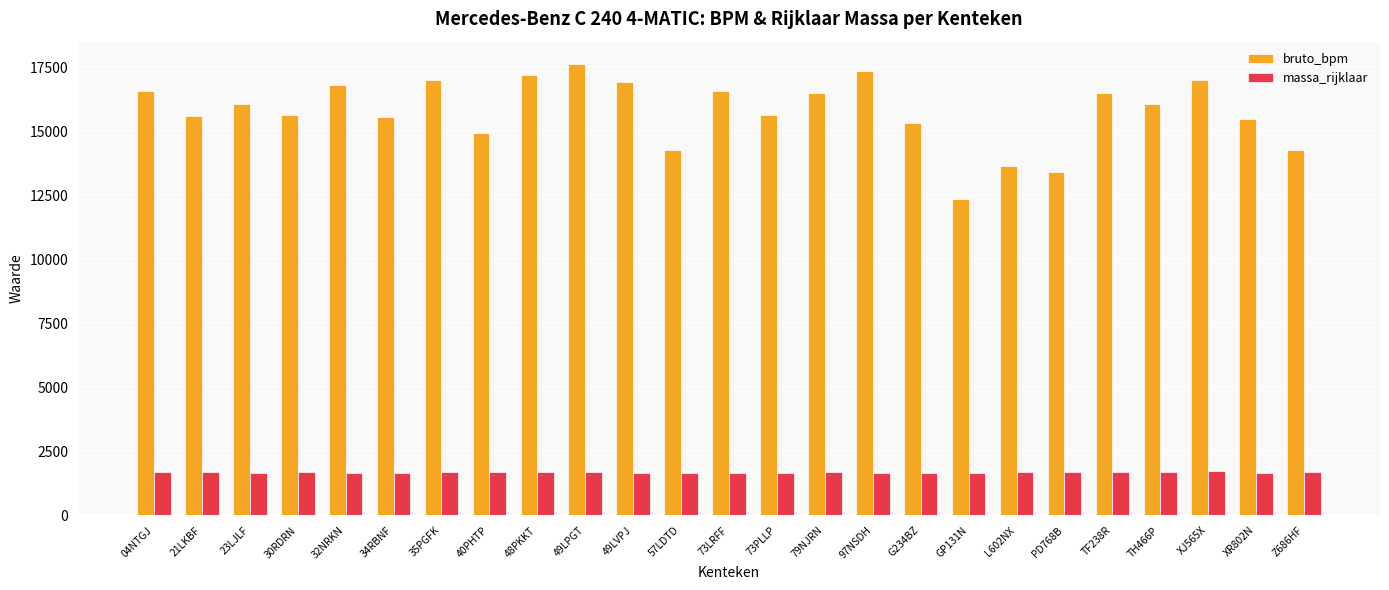

List the series in order of their peak value, lowest first.

massa_rijklaar, bruto_bpm